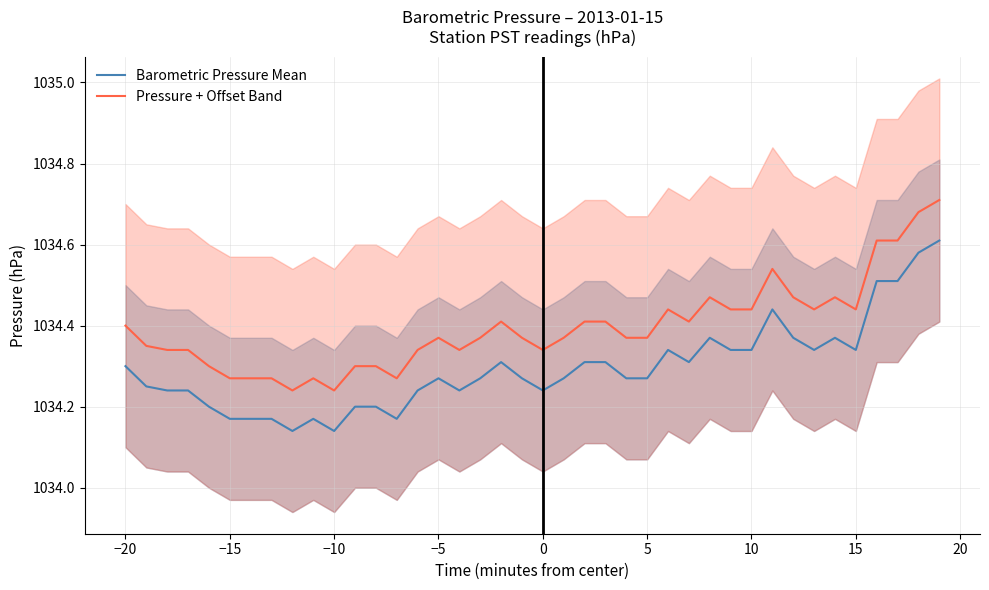

Does the chart have visible grid lines?

Yes